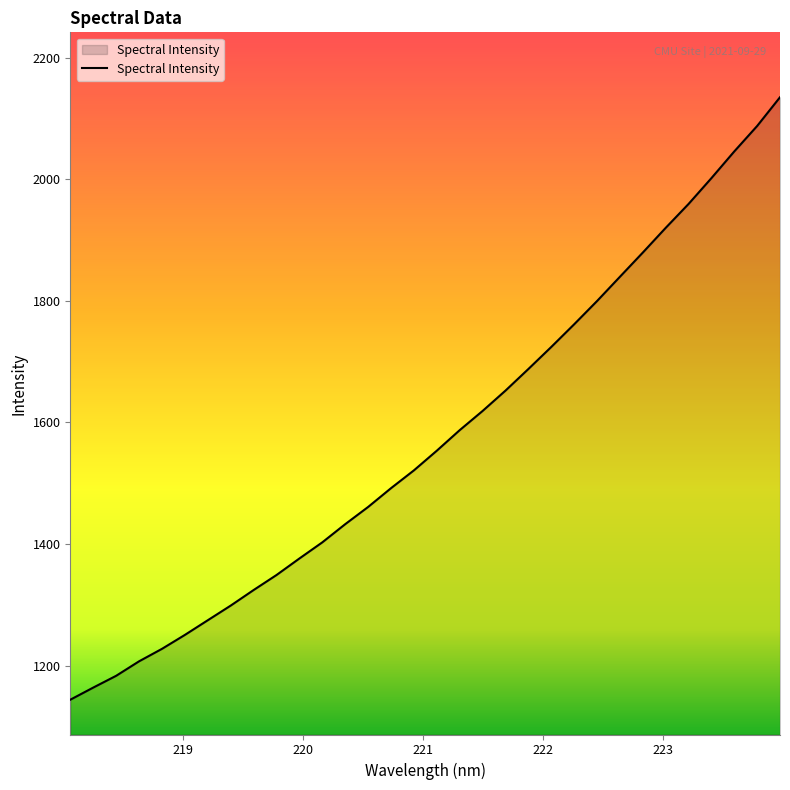

What is the difference between the maximum and minimum values?

990.8